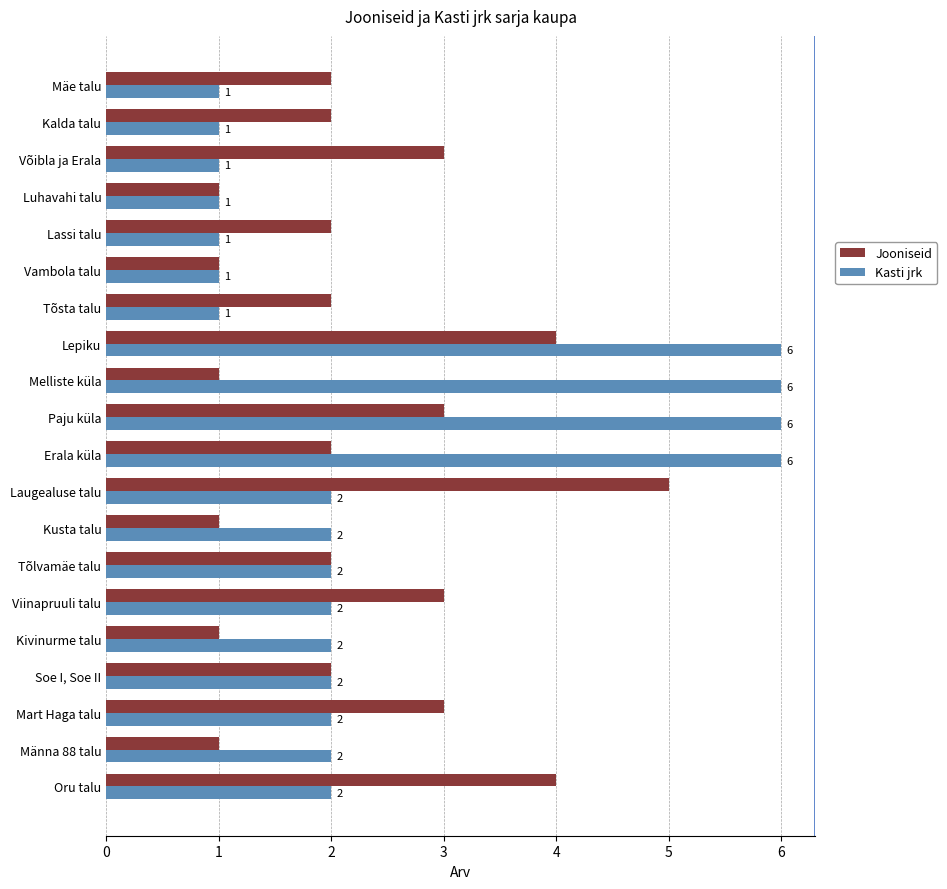

Count the Jooniseid values in the range 1 to 3.

17